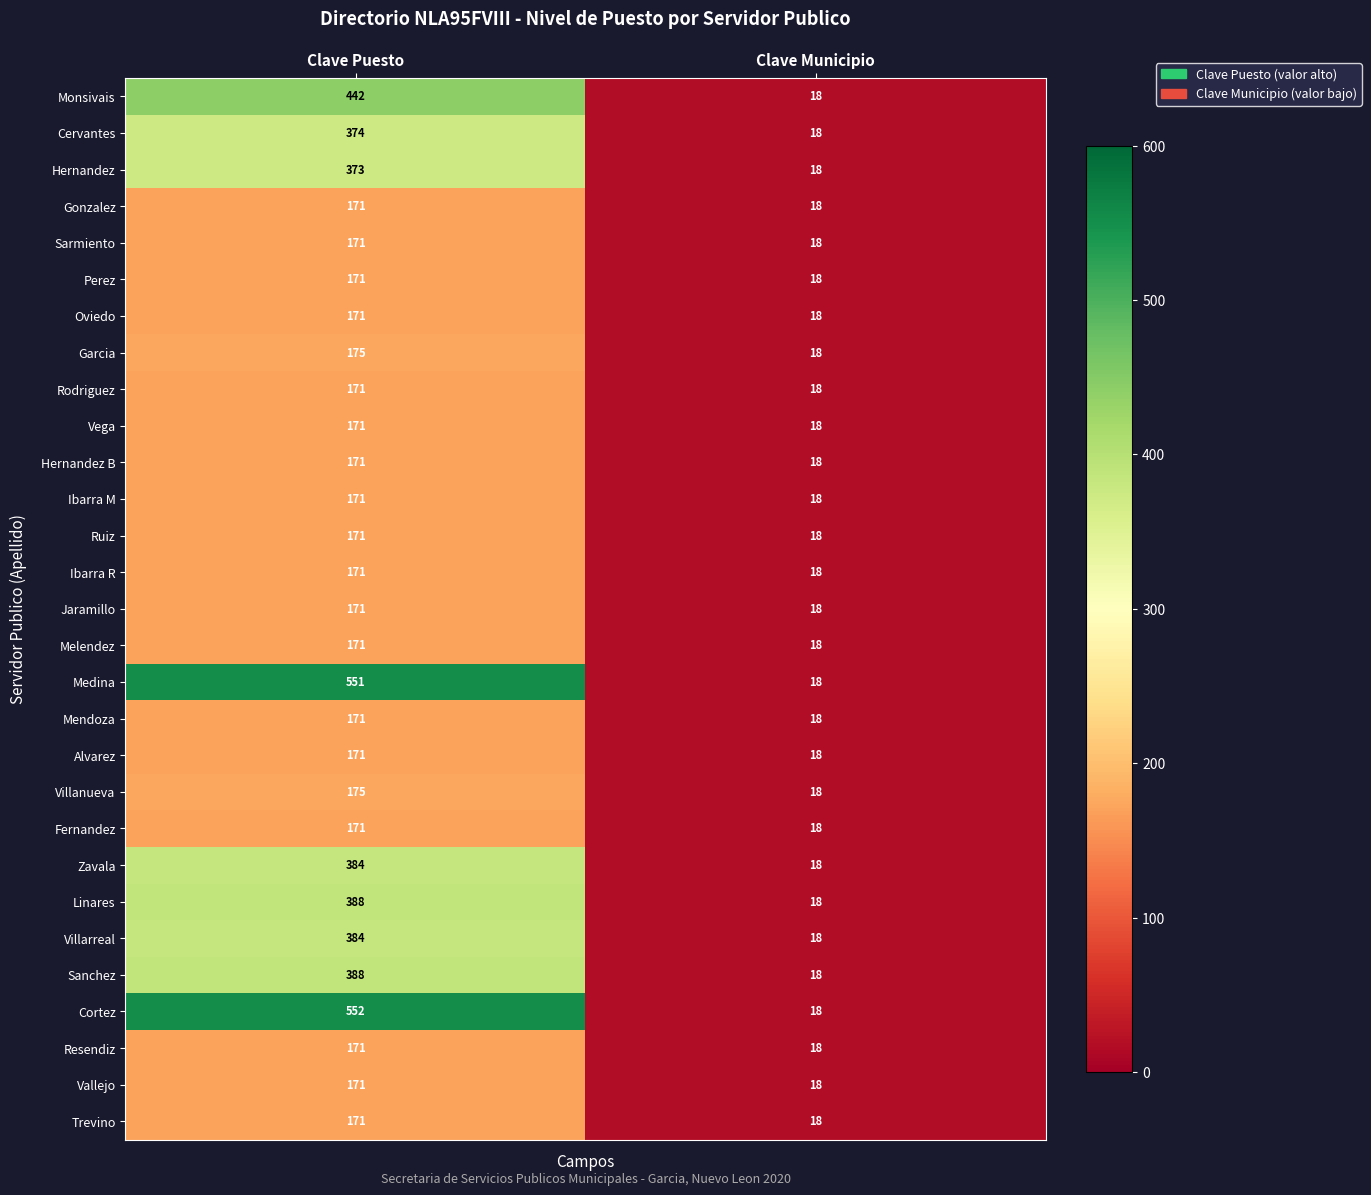

What is the sum of all Vega values?

189